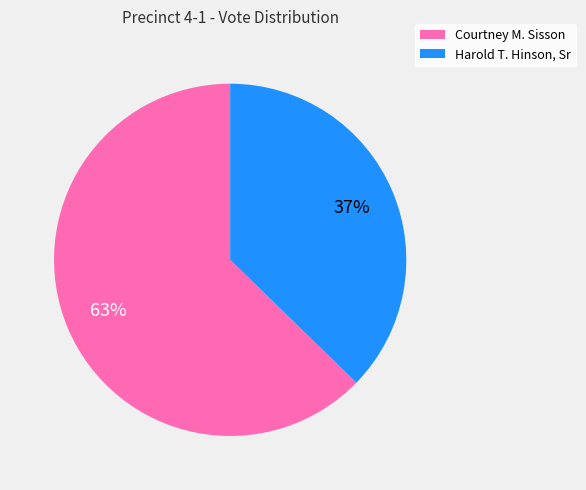

Does Courtney M. Sisson account for over 50% of the chart?

Yes